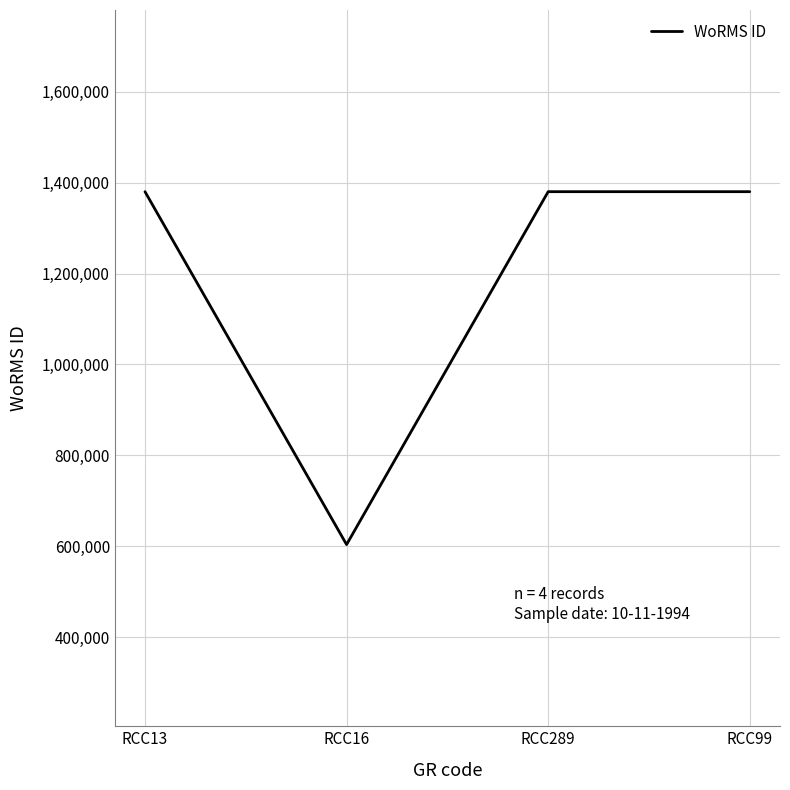

What is the change in value from RCC16 to RCC99?

+776973